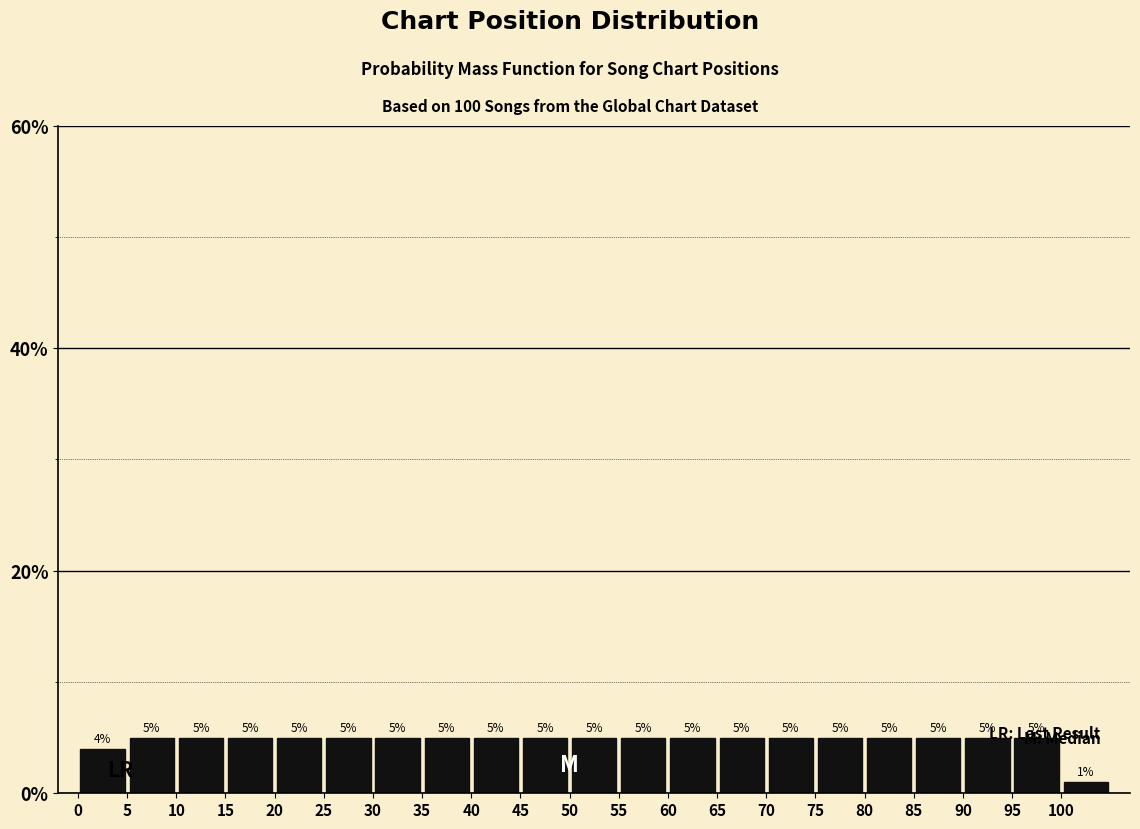

How tall is the bar that spans 10 to 15 on the x-axis?

5